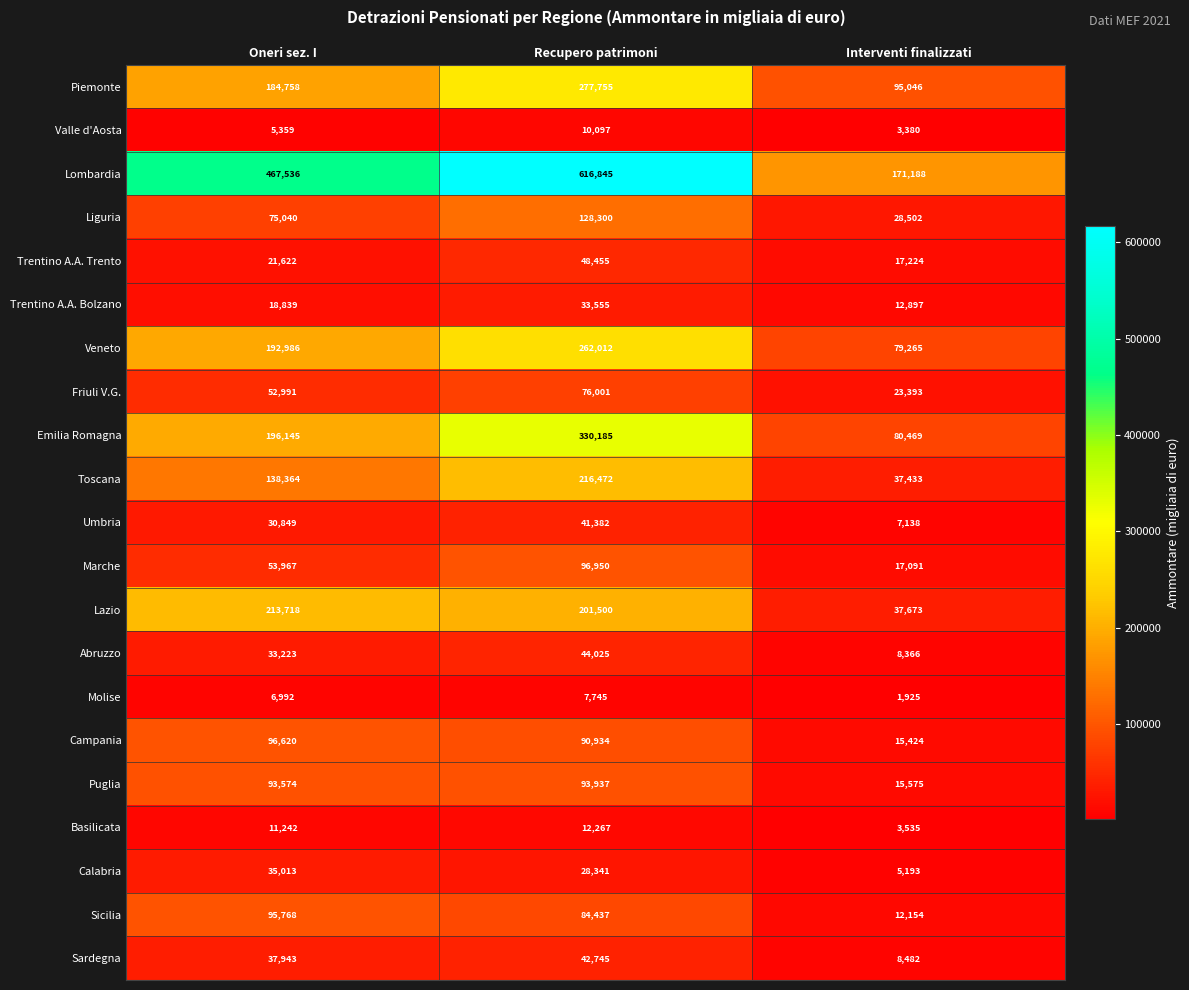

What is the spread (max minus min) of values at Oneri sez. I?

462177